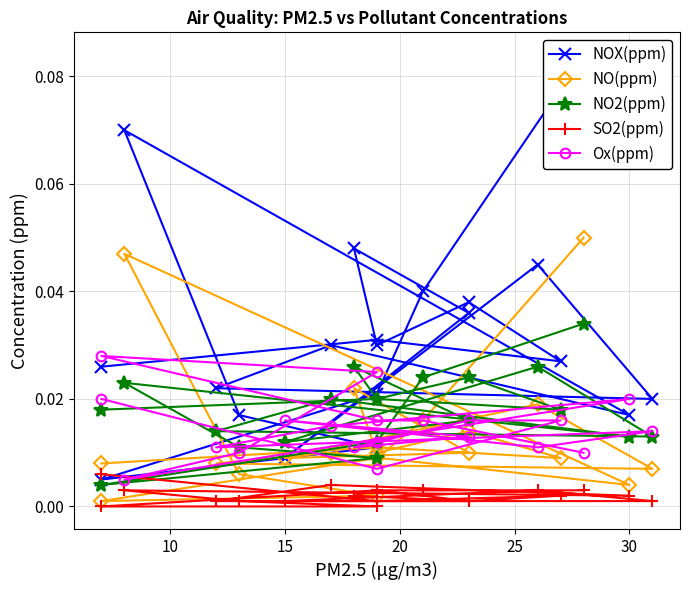

Which series has the largest total across all categories?

NOX(ppm)